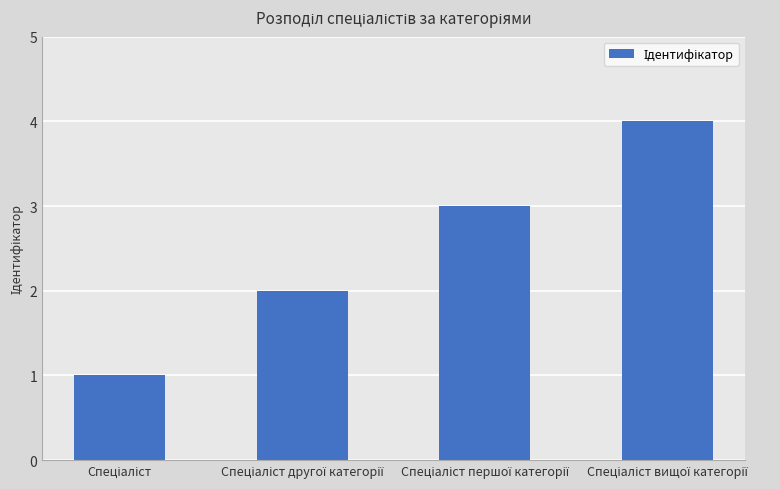

What is the greatest value displayed?

4